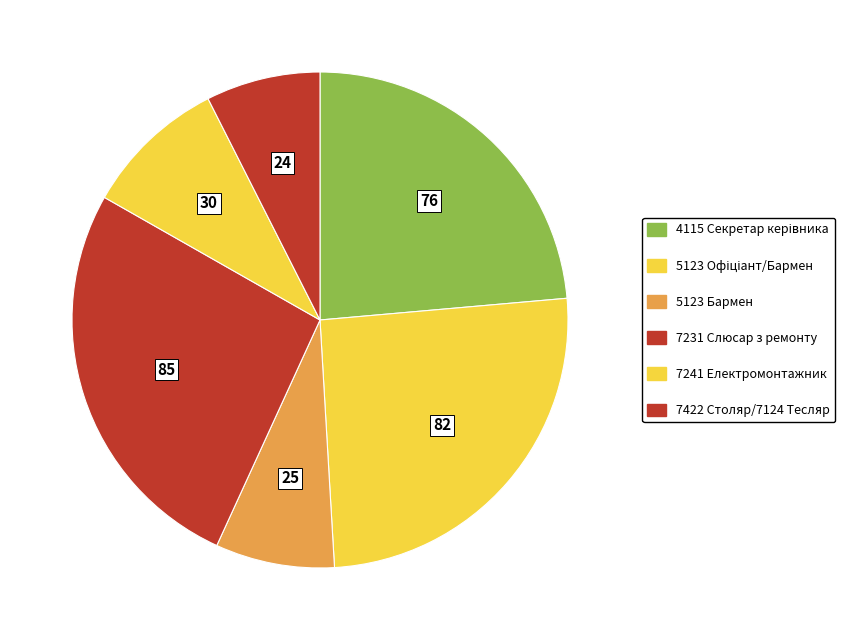

Rank the categories by value from lowest to highest.

7422 Столяр/7124 Тесляр, 5123 Бармен, 7241 Електромонтажник, 4115 Секретар керівника, 5123 Офіціант/Бармен, 7231 Слюсар з ремонту